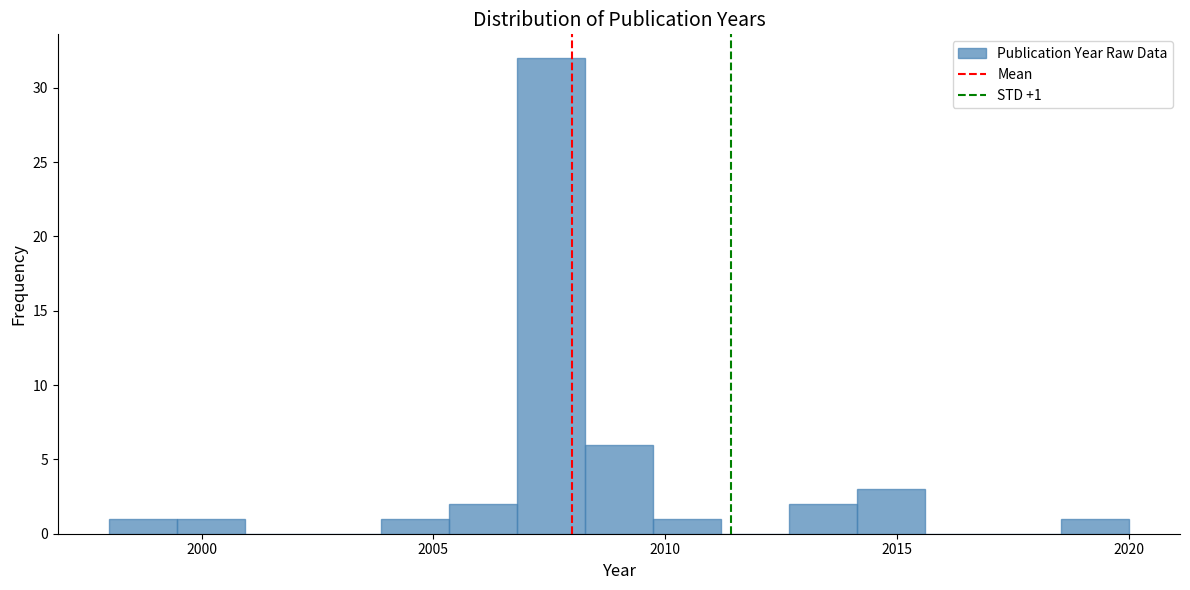

Read against the x-axis, roughly where is the centre of the tallest bar?

2007.5